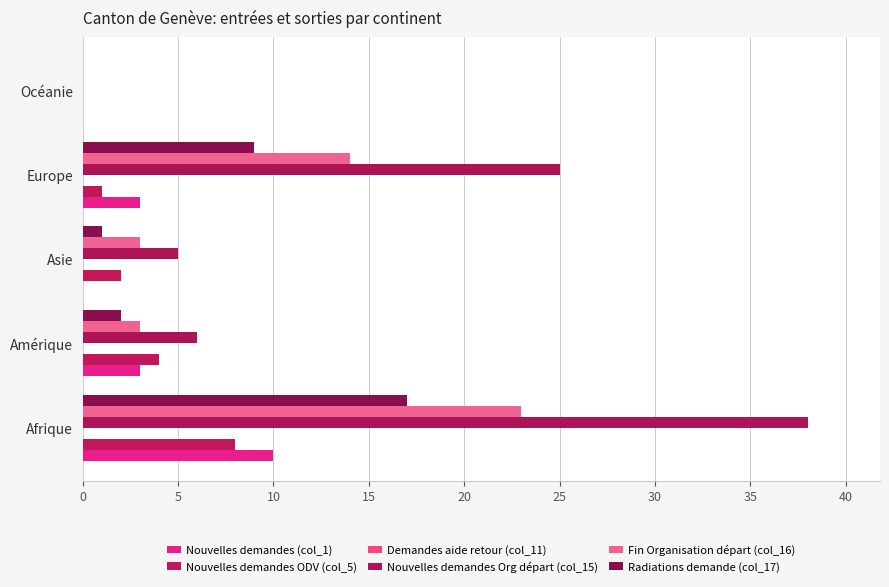

How many positive values does the Nouvelles demandes Org départ (col_15) series have?

4